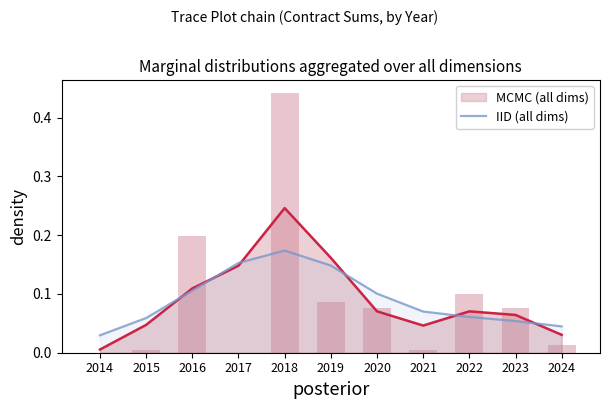

At which label is the value closest to 0?

2014